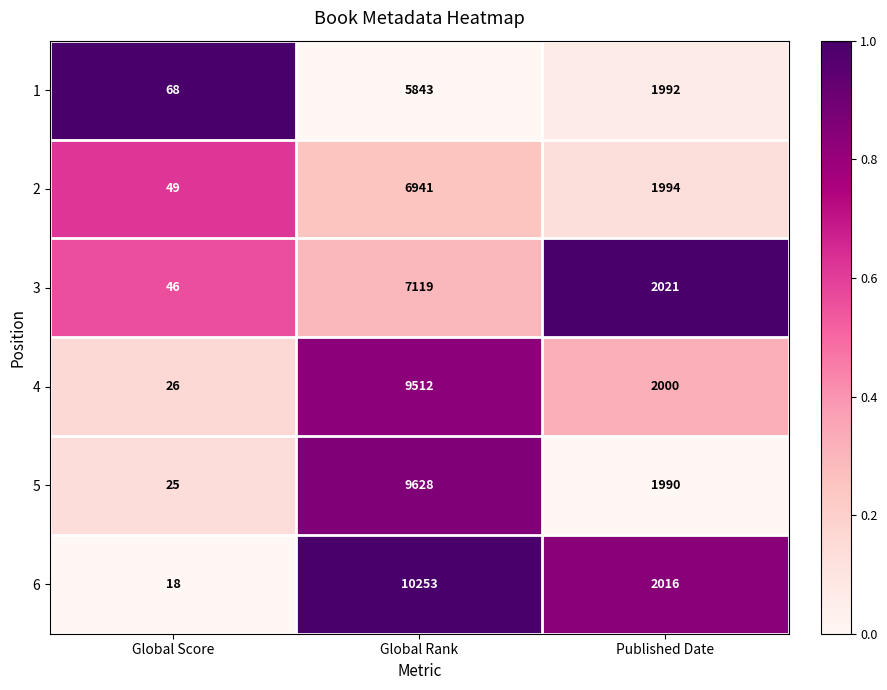

True or false: 3 has a value of 7119 at Global Rank.

True